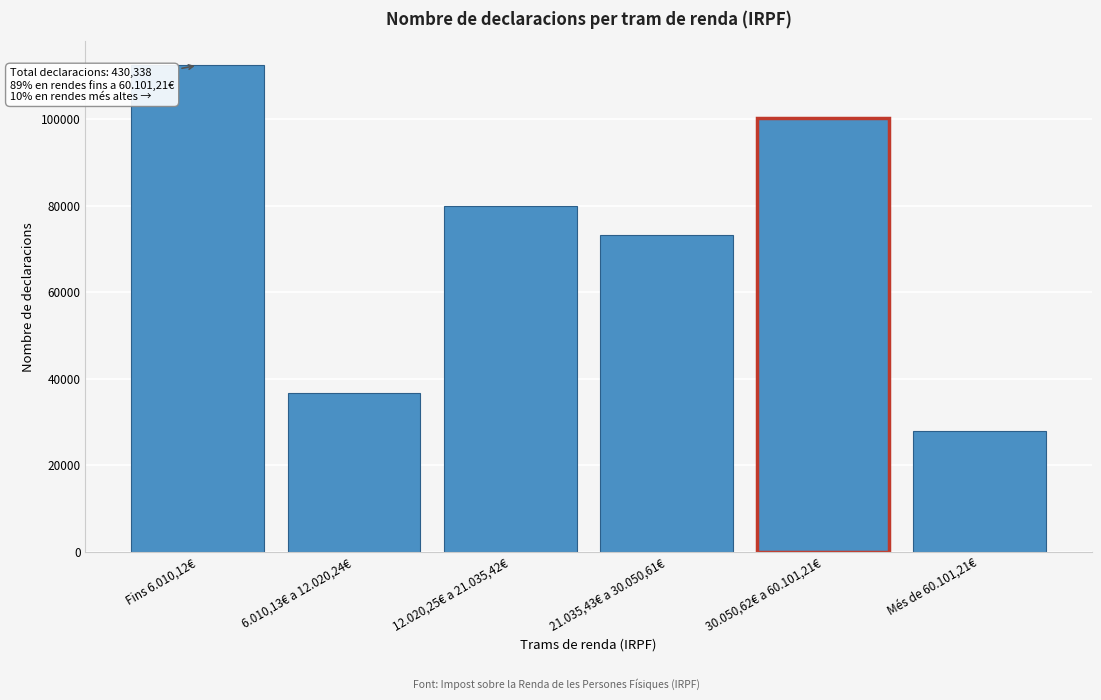

Reading left to right, list all the values displayed in this chart.

Fins 6.010,12€=112398	6.010,13€ a 12.020,24€=36736	12.020,25€ a 21.035,42€=79906	21.035,43€ a 30.050,61€=73209	30.050,62€ a 60.101,21€=100147	Més de 60.101,21€=27942